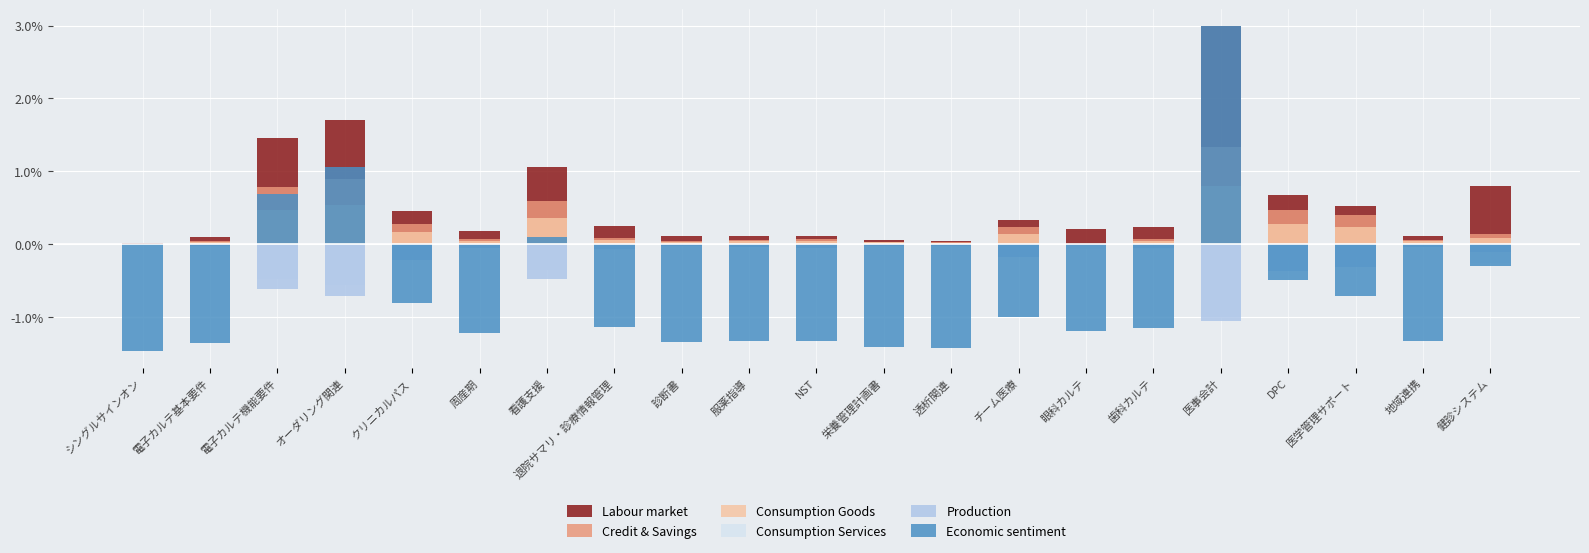

Where is Production nearest to the value 0?

シングルサインオン